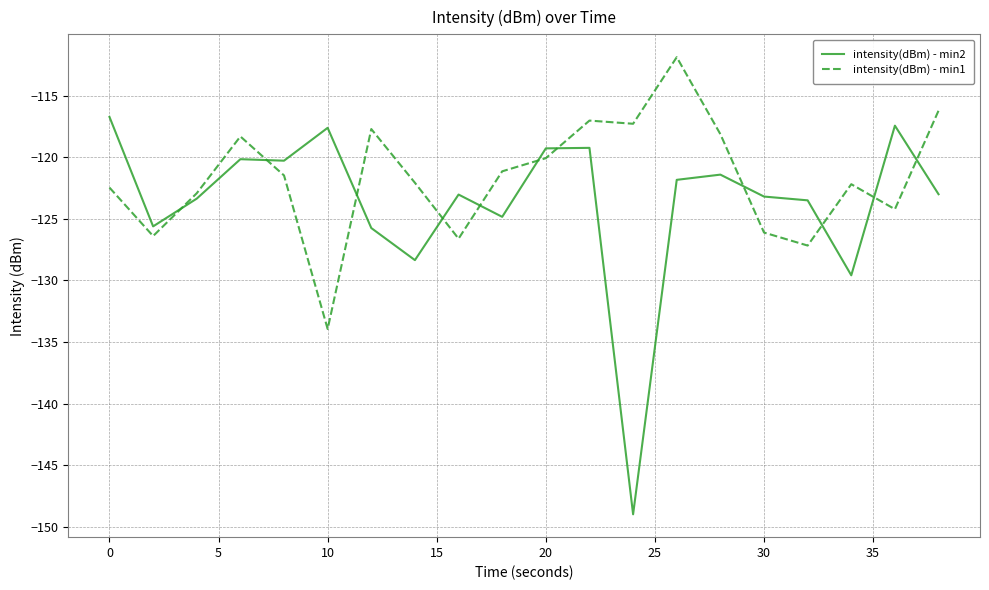

Does the chart have visible grid lines?

Yes